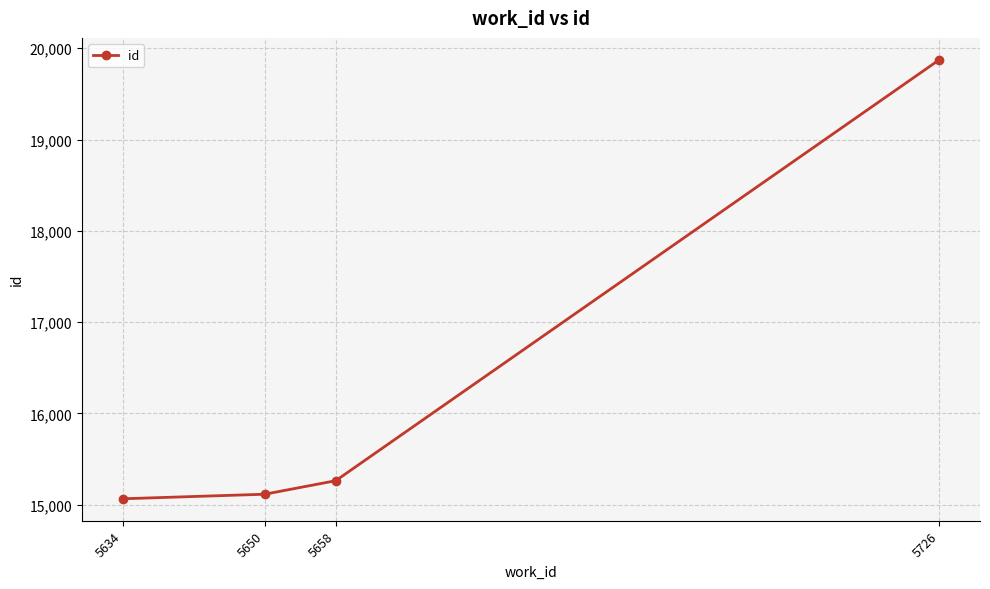

Rank the categories by value from lowest to highest.

5634, 5650, 5658, 5726